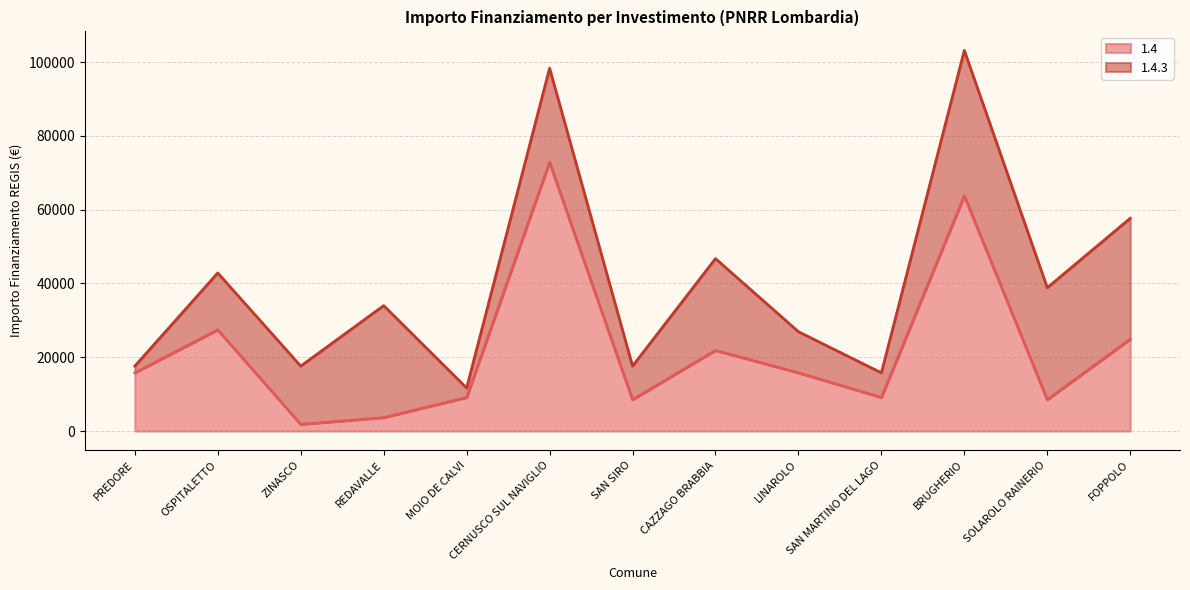

Which has a higher value, SOLAROLO RAINERIO or FOPPOLO?

FOPPOLO